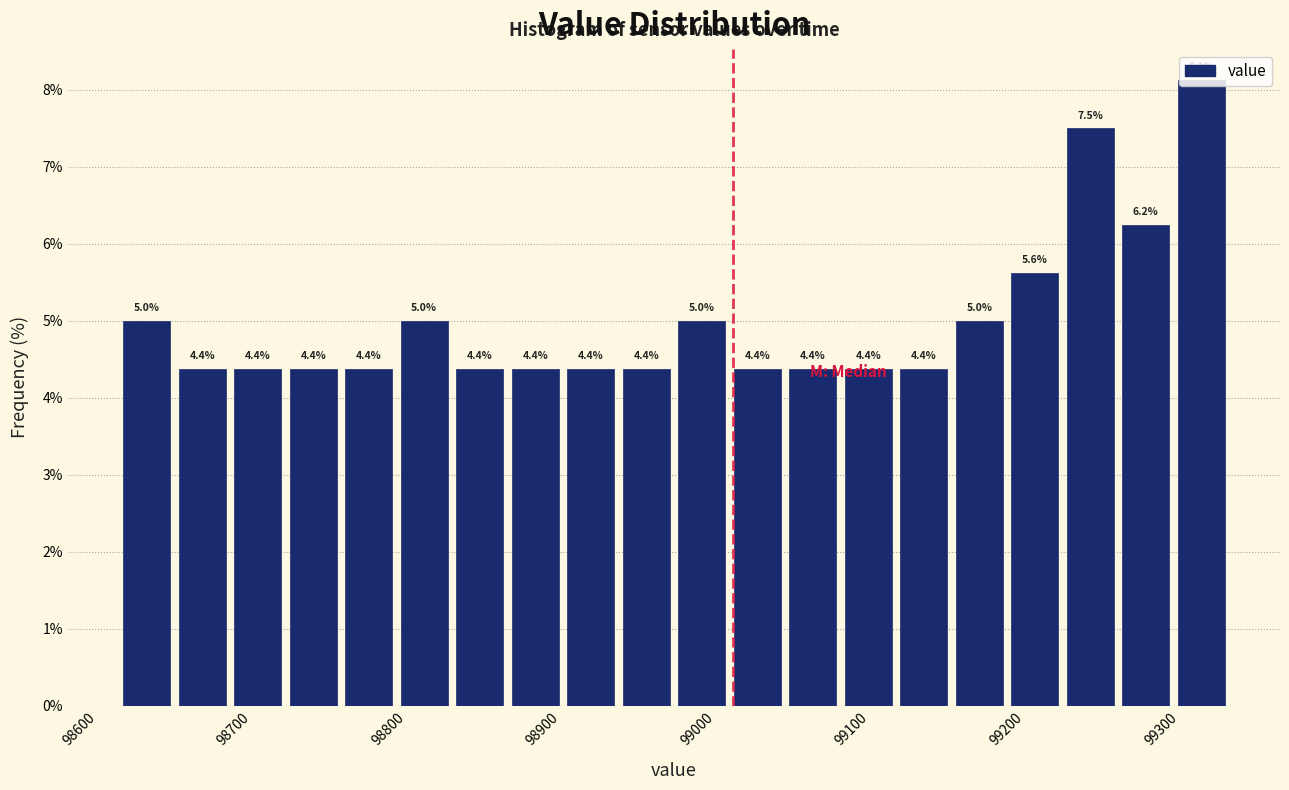

Read against the x-axis, roughly where is the centre of the tallest bar?

99330